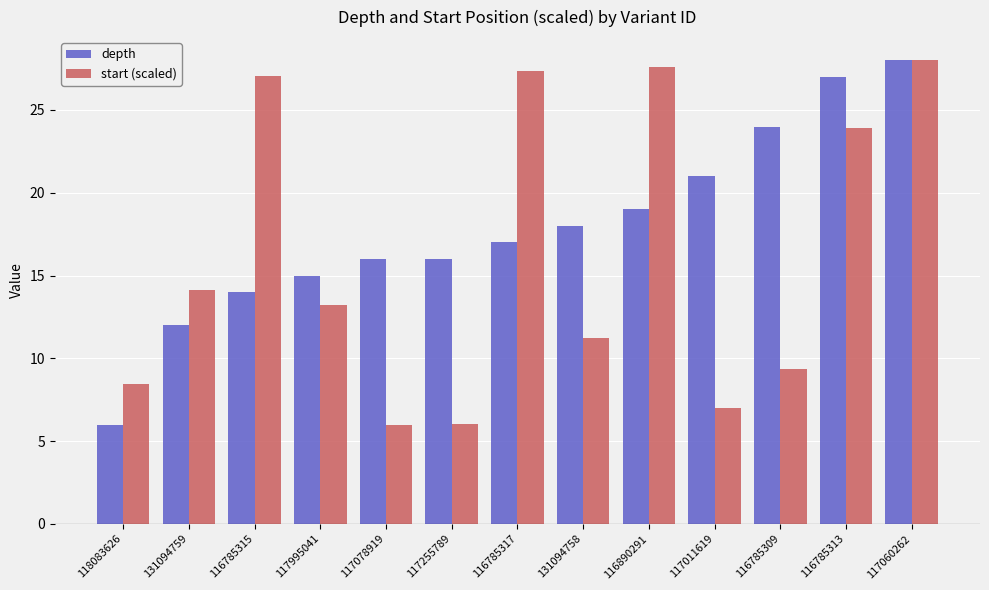

Reading left to right, list all the values displayed in this chart.

depth: 118083626=6.0	131094759=12.0	116785315=14.0	117995041=15.0	117078919=16.0	117255789=16.0	116785317=17.0	131094758=18.0	116890291=19.0	117011619=21.0	116785309=24.0	116785313=27.0	117060262=28.0
start (scaled): 118083626=8.4	131094759=14.1	116785315=27.1	117995041=13.2	117078919=6.0	117255789=6.0	116785317=27.3	131094758=11.2	116890291=27.6	117011619=7.0	116785309=9.3	116785313=23.9	117060262=28.0